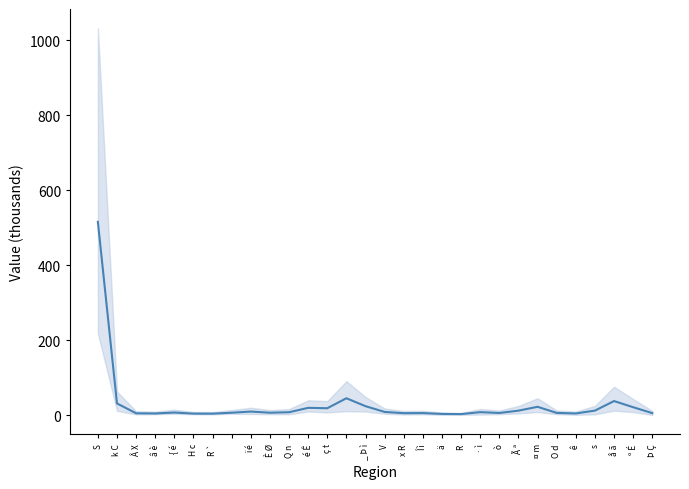

What is the sum of all values?

884.7